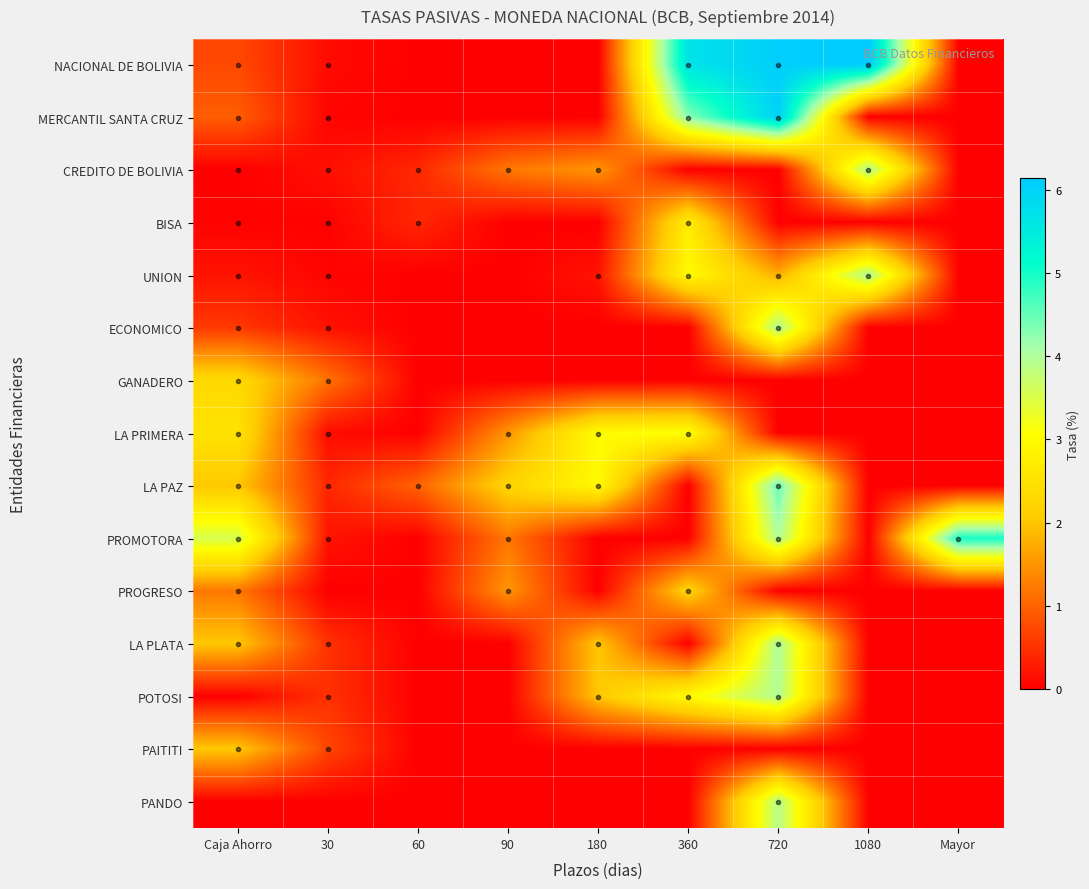

At which category is the sum across all series the highest?

720